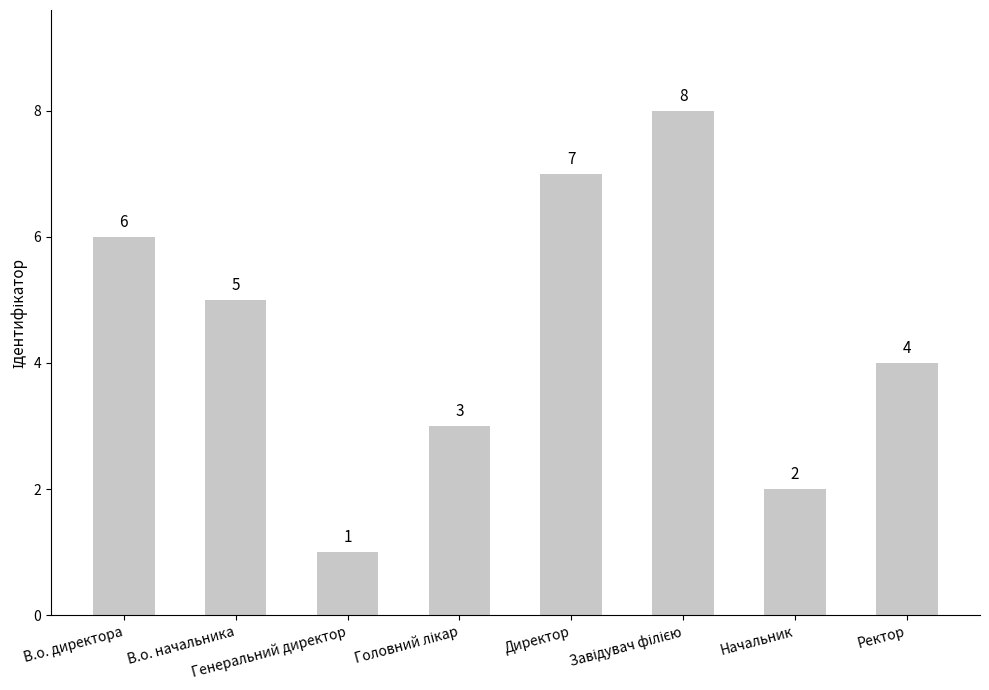

At which category does the chart reach its minimum across all series?

Генеральний директор